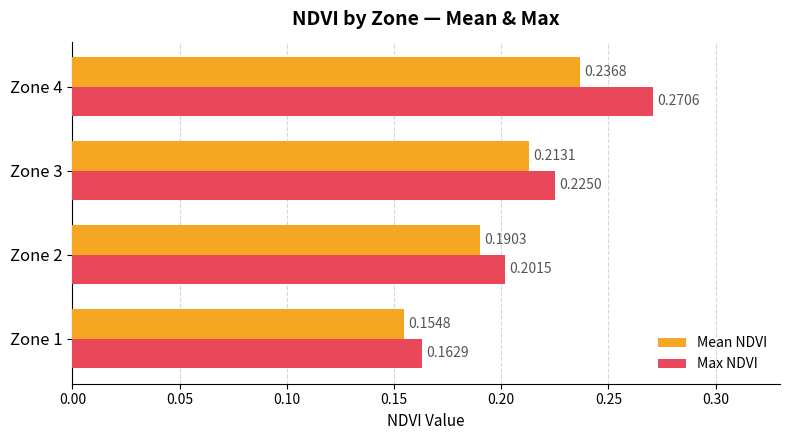

What are all the series names shown in the legend?

Mean NDVI, Max NDVI